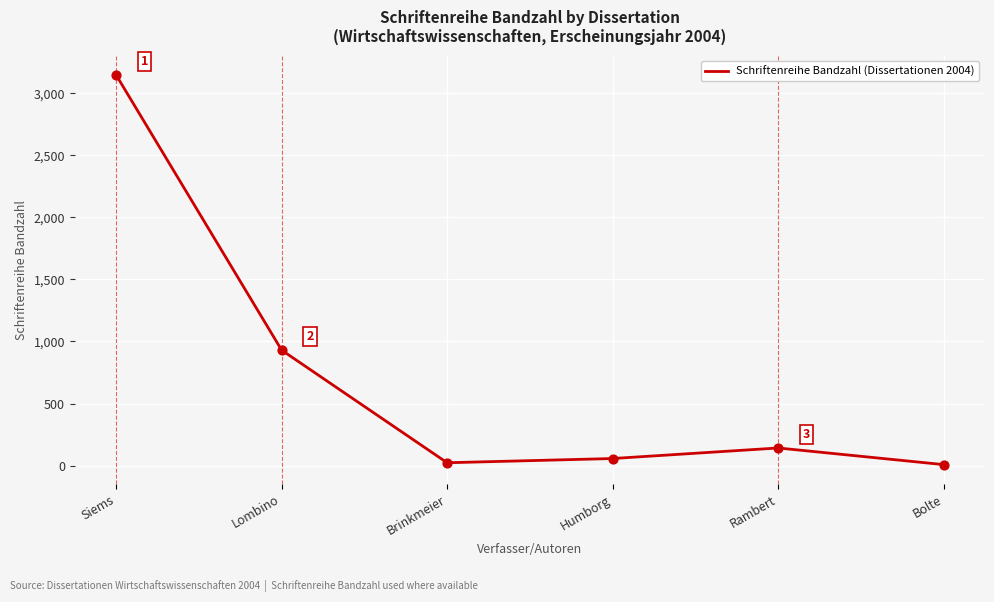

Between Bolte and Lombino, which is larger?

Lombino